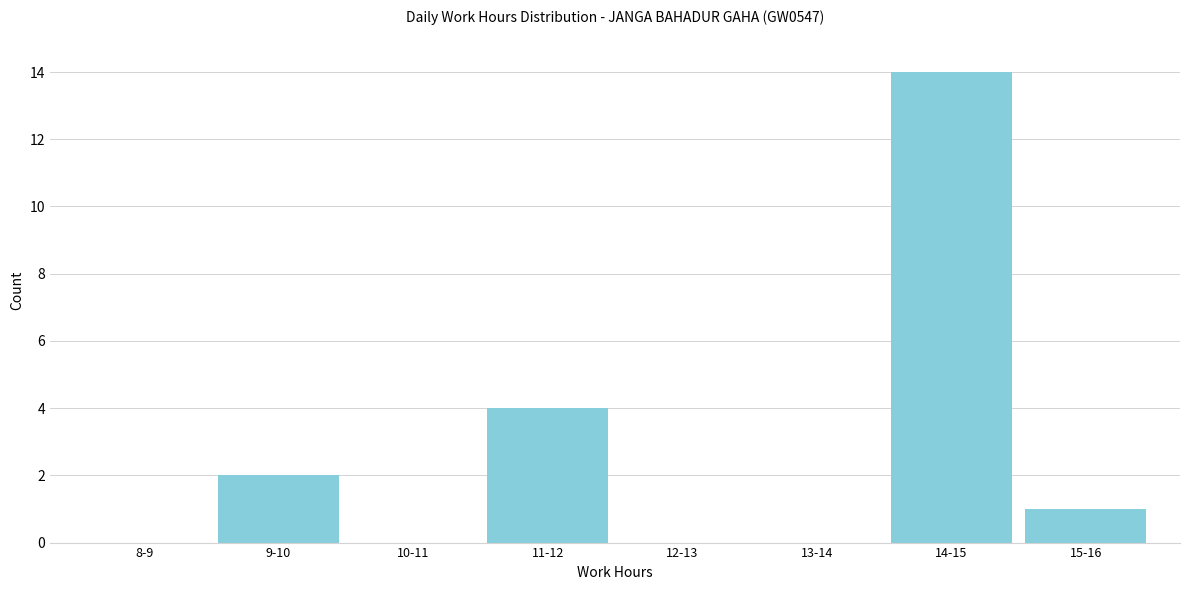

Reading right to left, what are all the values shown in this chart?

15-16=1	14-15=14	13-14=0	12-13=0	11-12=4	10-11=0	9-10=2	8-9=0